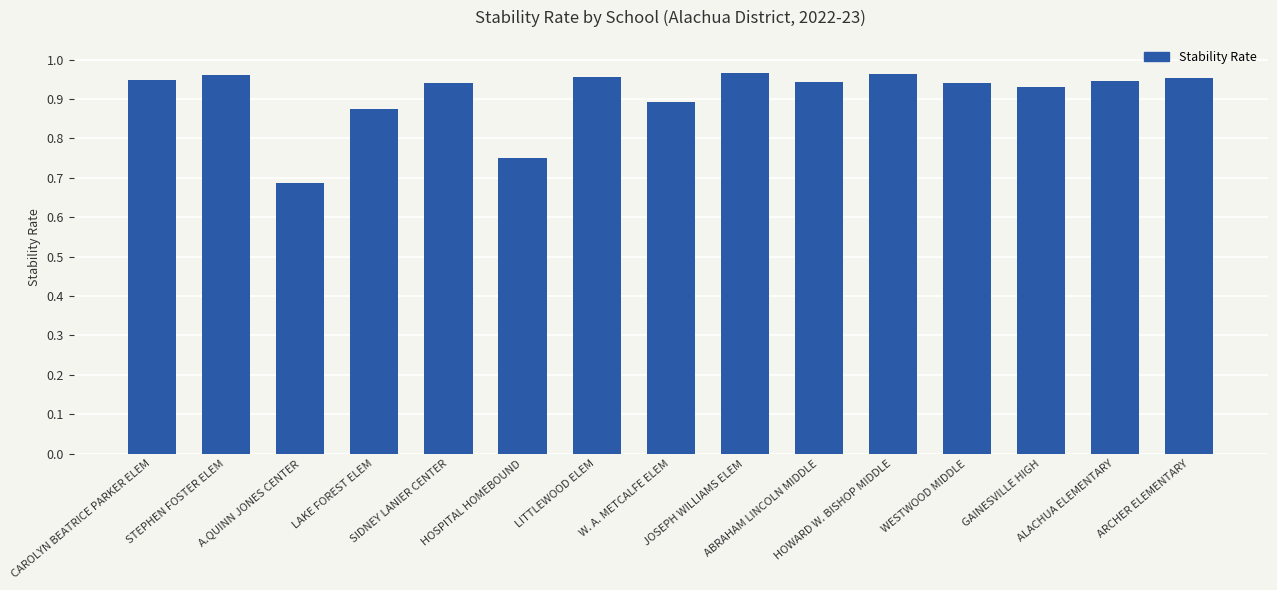

How many bars are there in total?

15